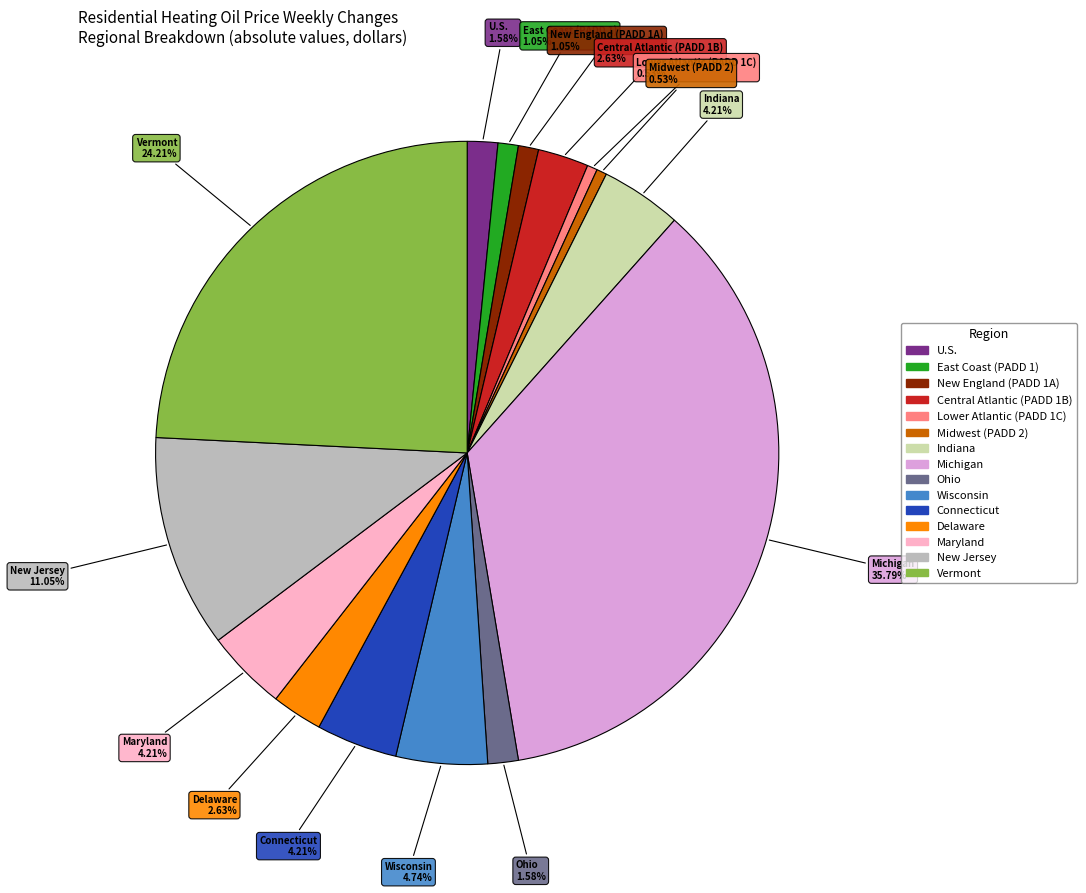

How many slices are in this pie chart?

15